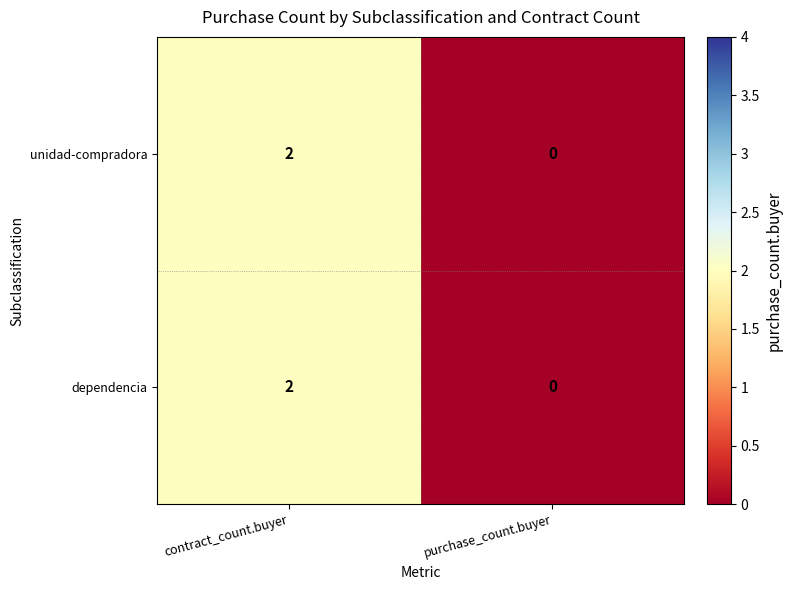

List the labels in order of dependencia value, largest first.

contract_count.buyer, purchase_count.buyer